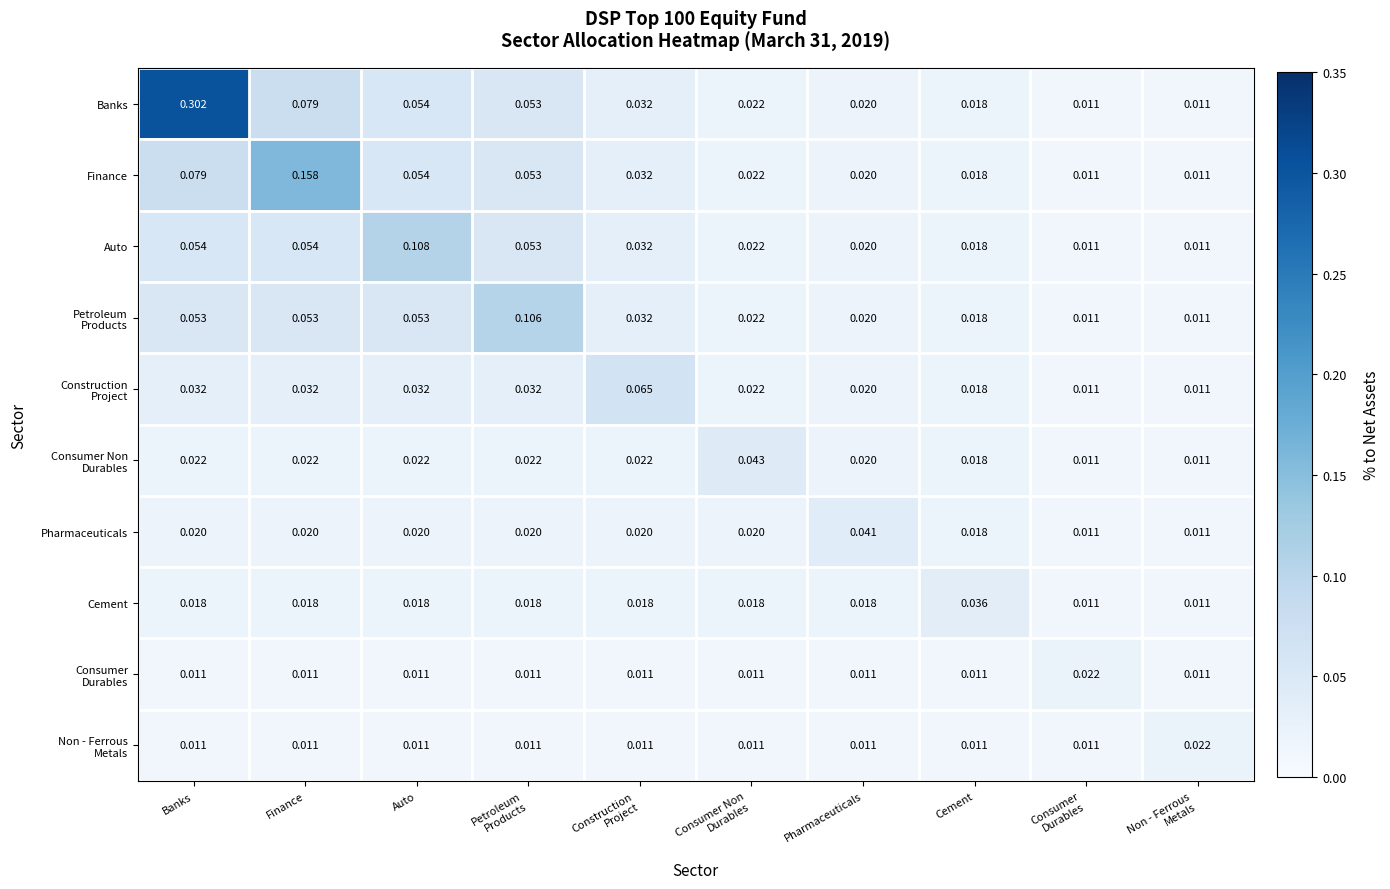

At which category is the sum across all series the highest?

Banks